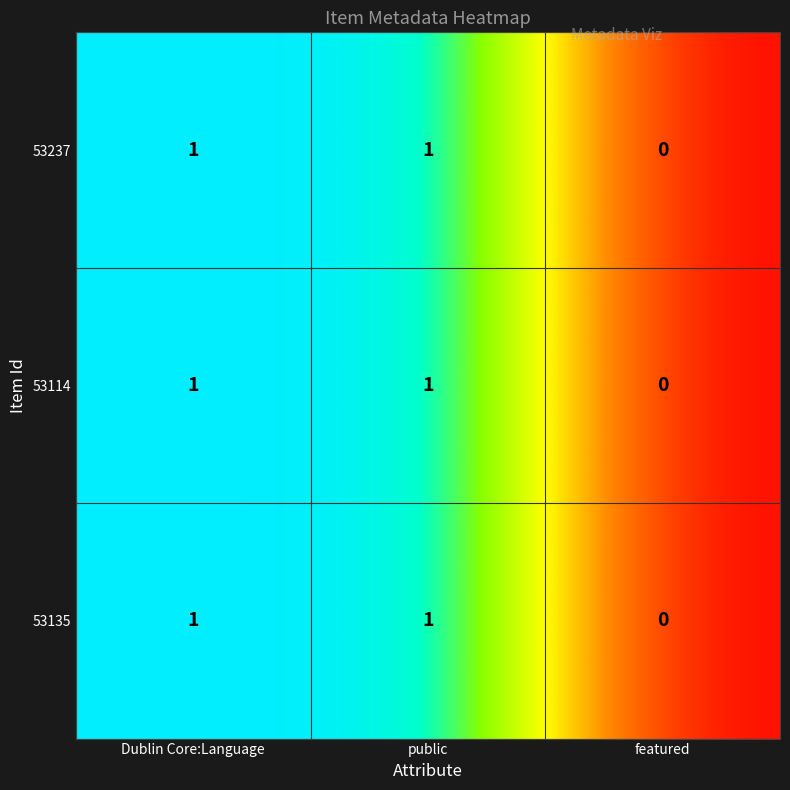

True or false: 53135 has a value of 2 at Dublin Core:Language.

False